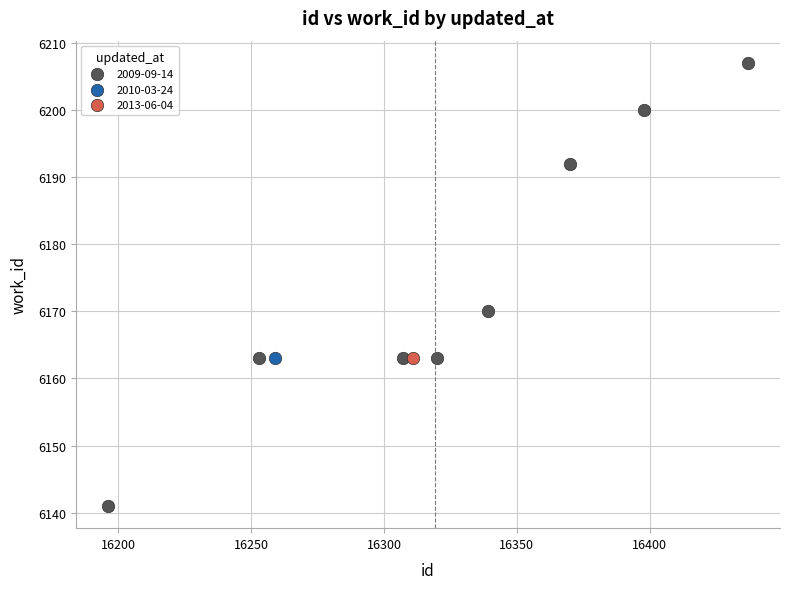

What are all the series names shown in the legend?

2009-09-14, 2010-03-24, 2013-06-04